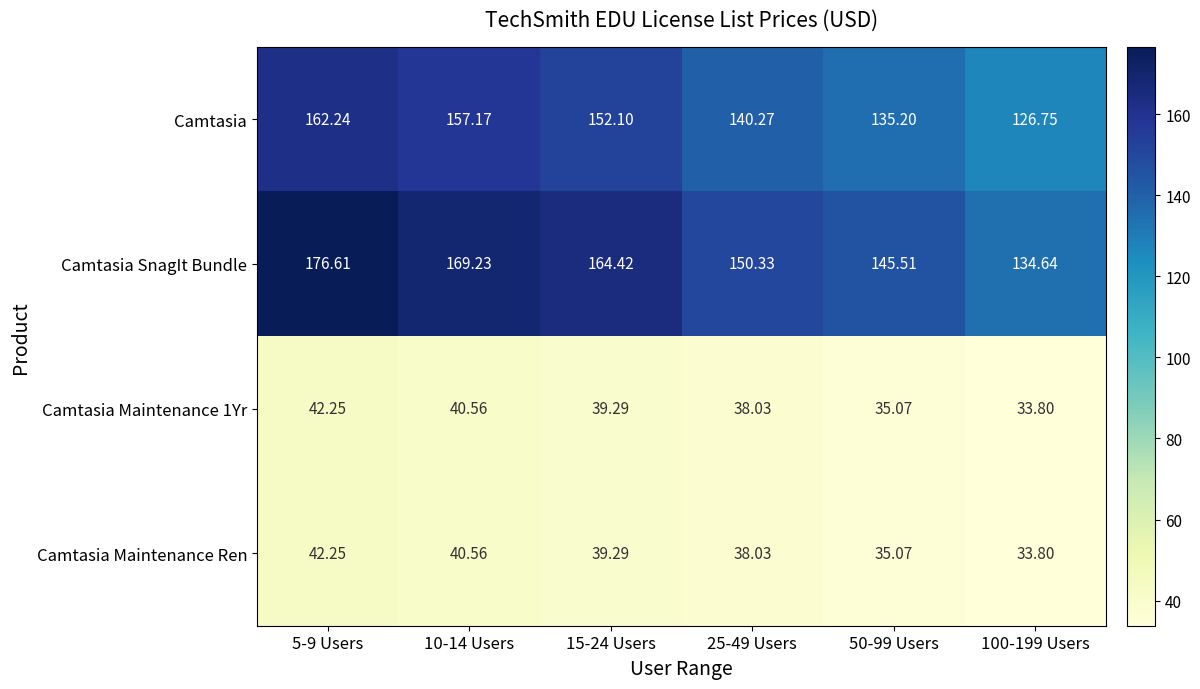

Which series has the largest range (max minus min)?

Camtasia SnagIt Bundle